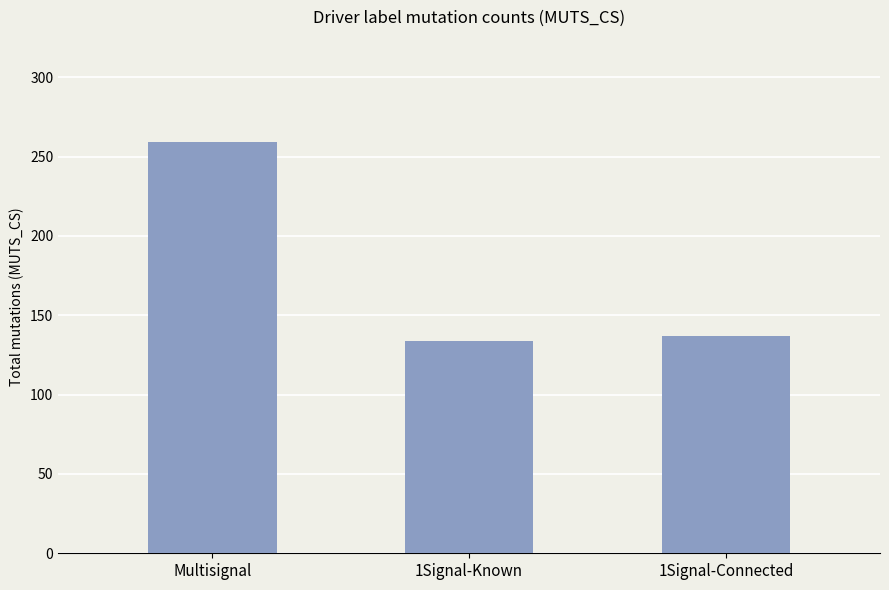

Count the number of categories in the chart.

3